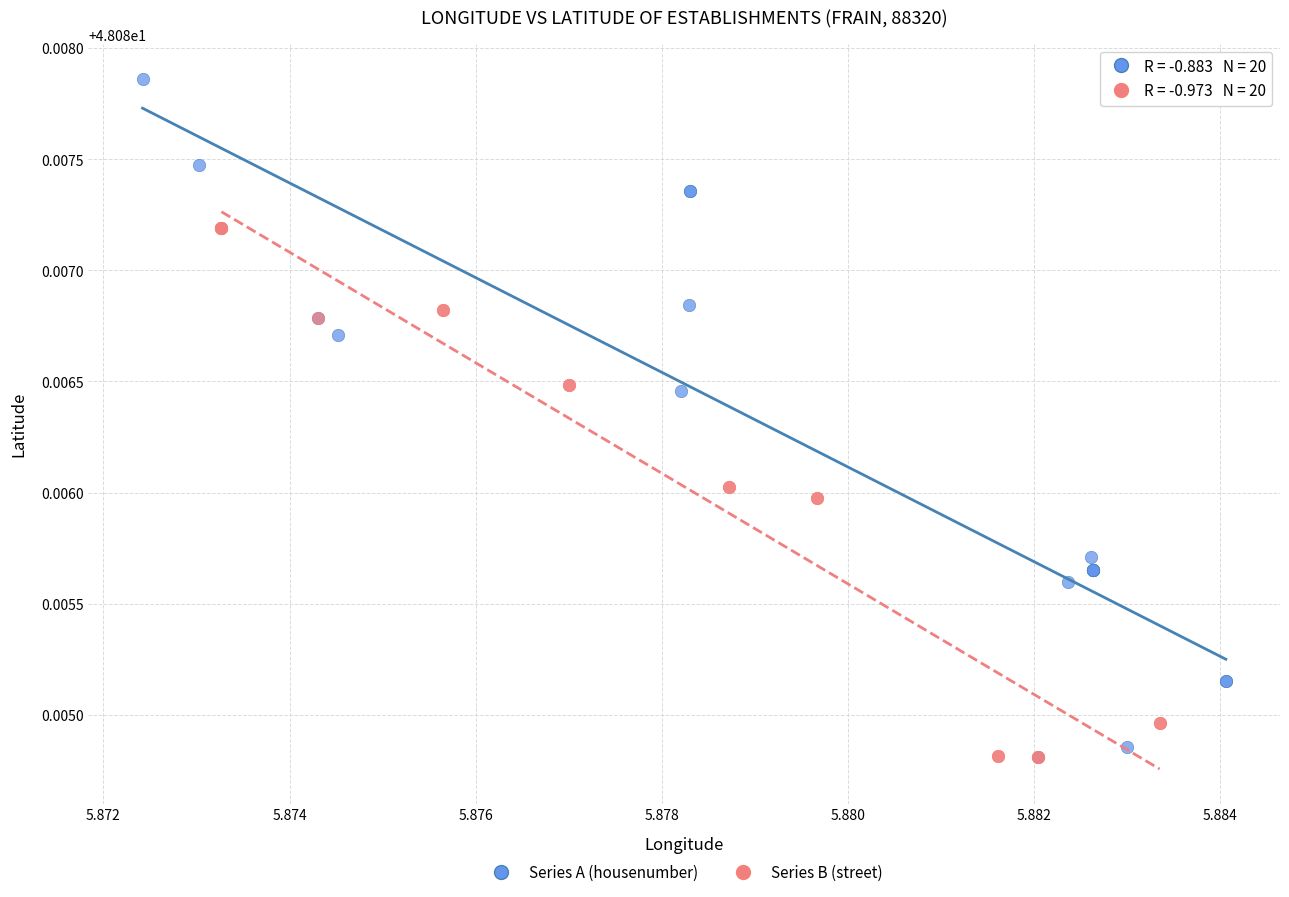

Which series has the largest Y range (max minus min)?

Series A (housenumber)